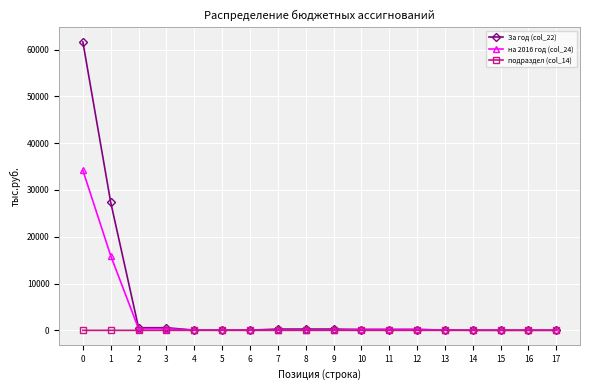

Which series has the largest range (max minus min)?

За год (col_22)